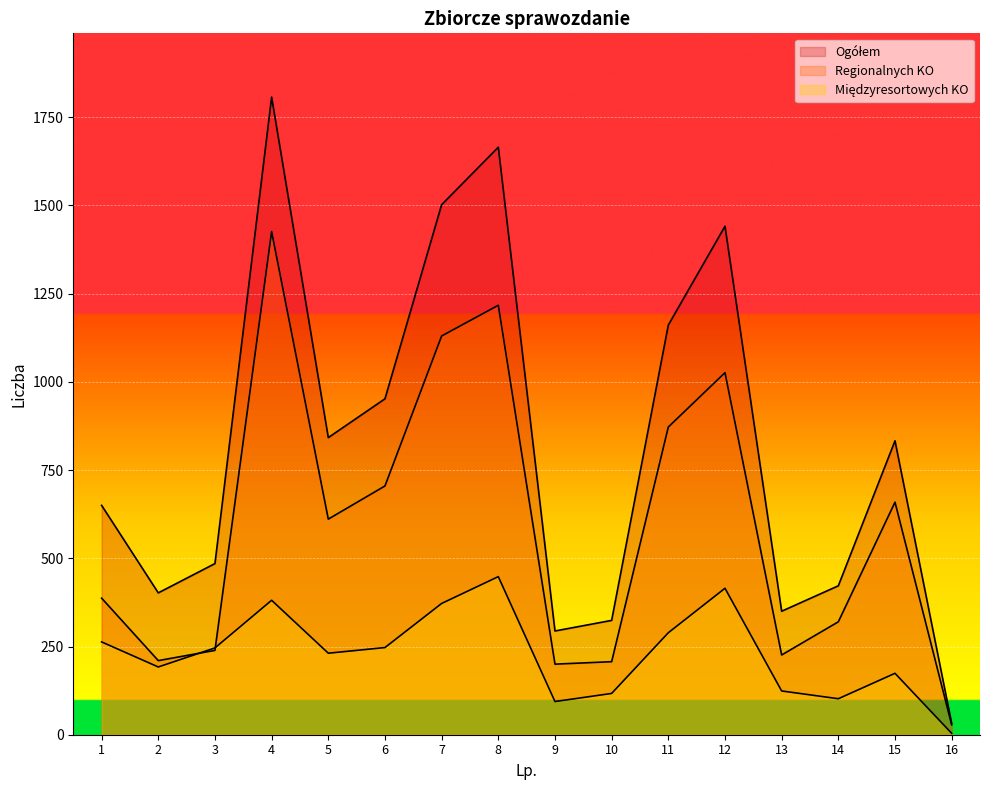

At which category does Ogółem reach its first local valley?

2